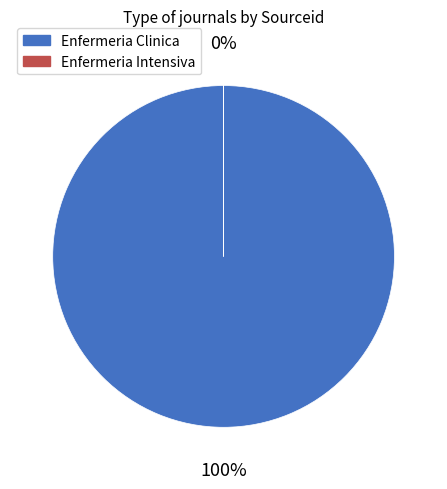

To the nearest percent, what portion does Enfermeria Clinica represent?

100%